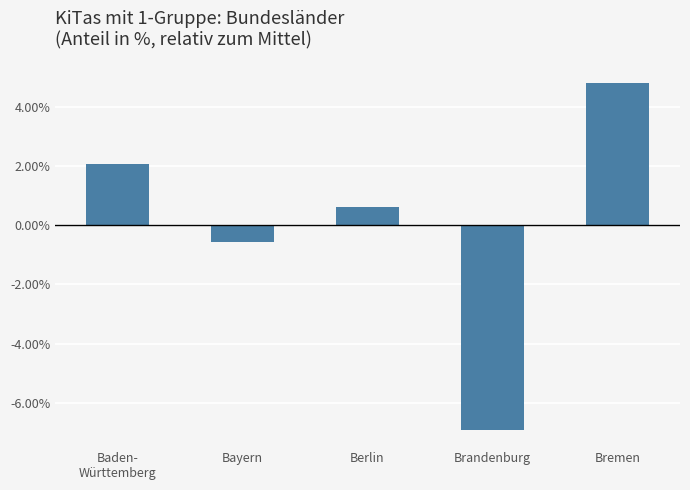

What position from the left is Baden-
Württemberg?

1